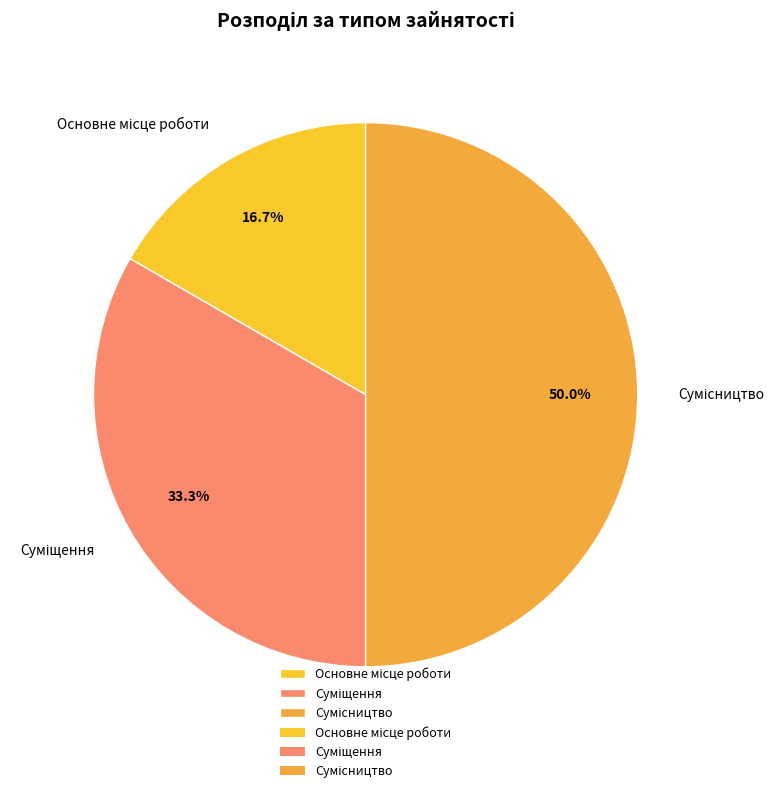

How many segments does this pie chart have?

3